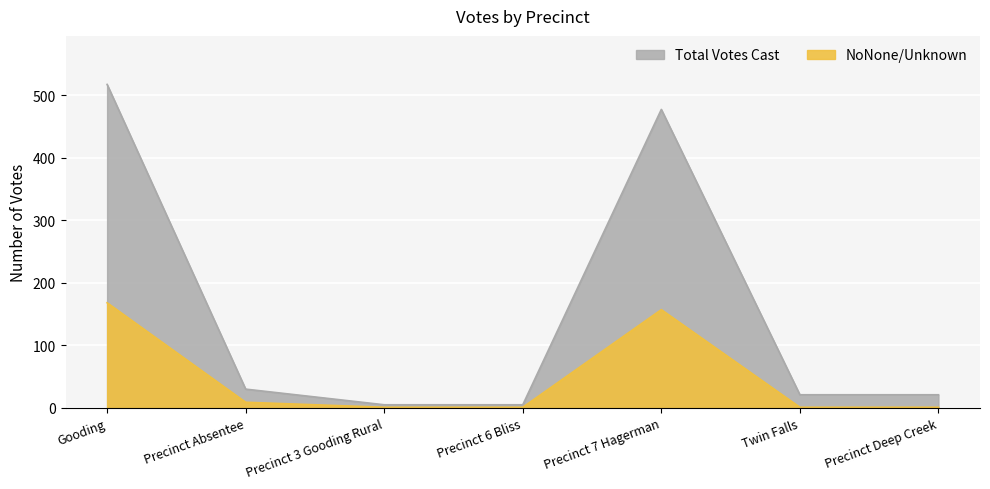

What are all the series names shown in the legend?

Total Votes Cast, NoNone/Unknown